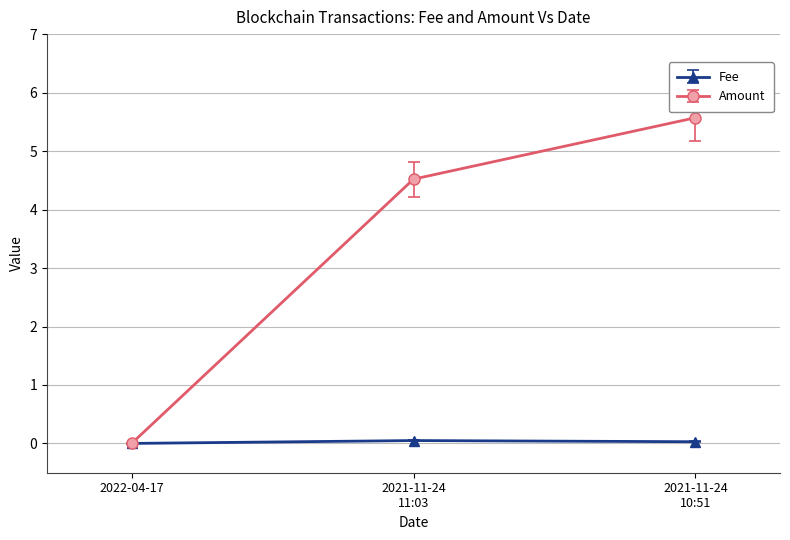

The value of Fee at 2022-04-17 is 0.0. True or false?

True